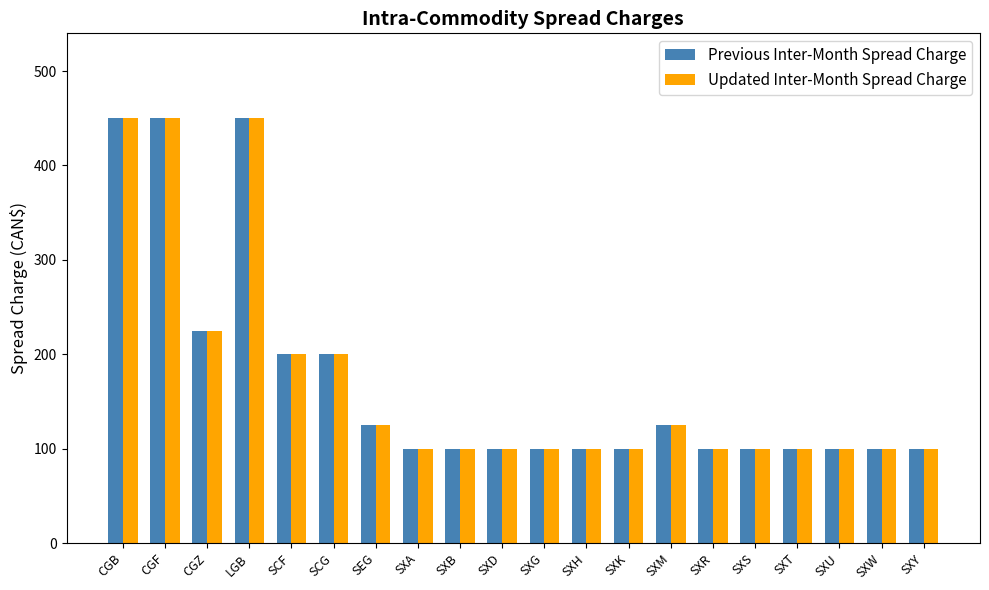

Is it true that Previous Inter-Month Spread Charge equals 44 at SXU?

False